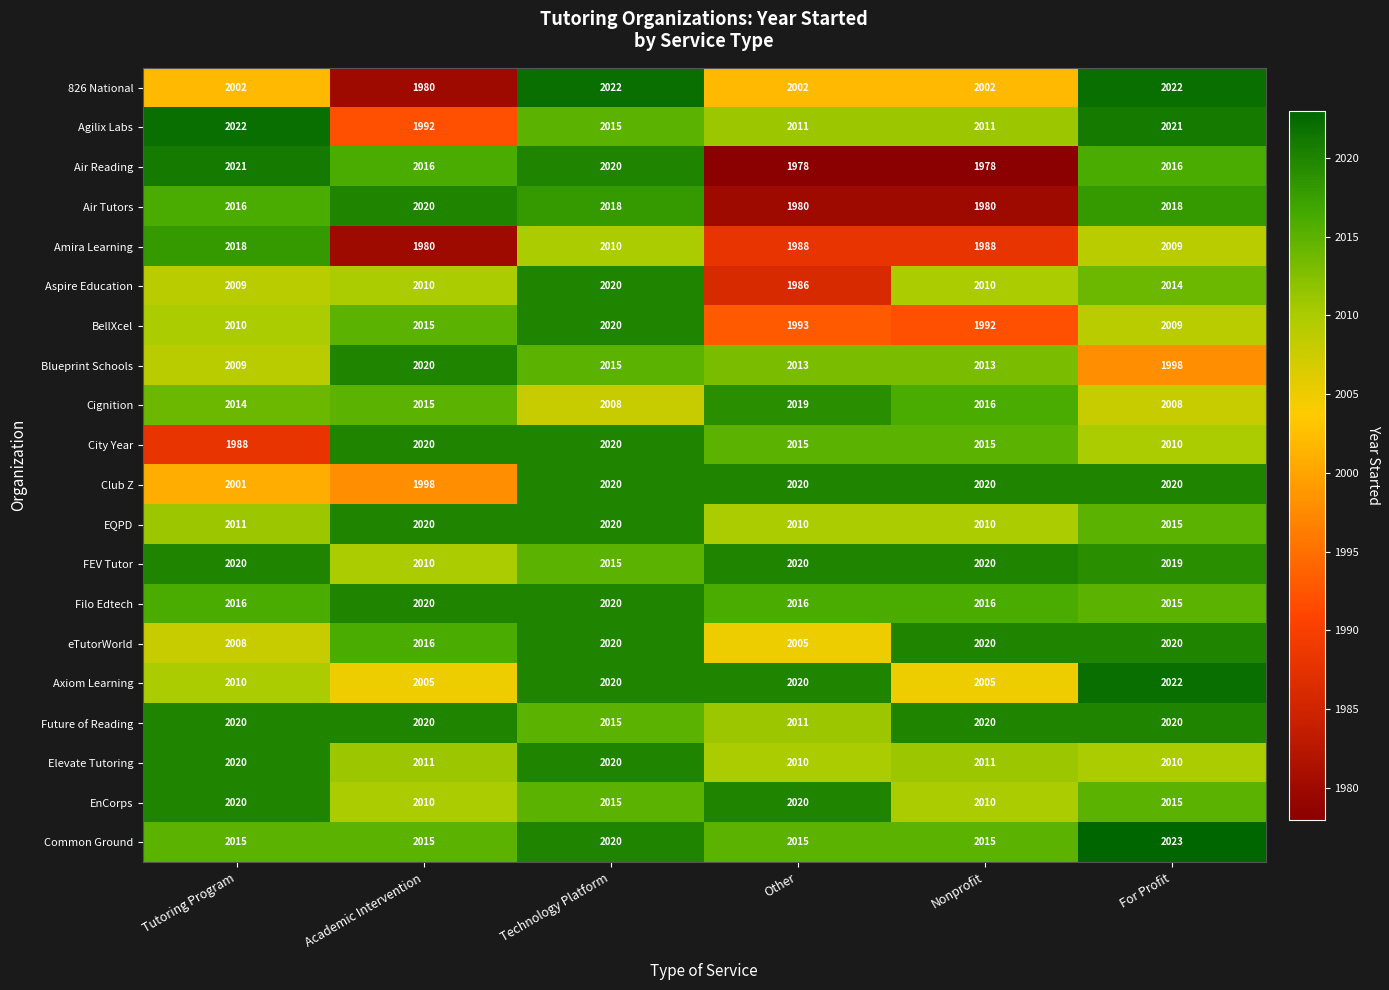

What is the spread (max minus min) of values at For Profit?

25